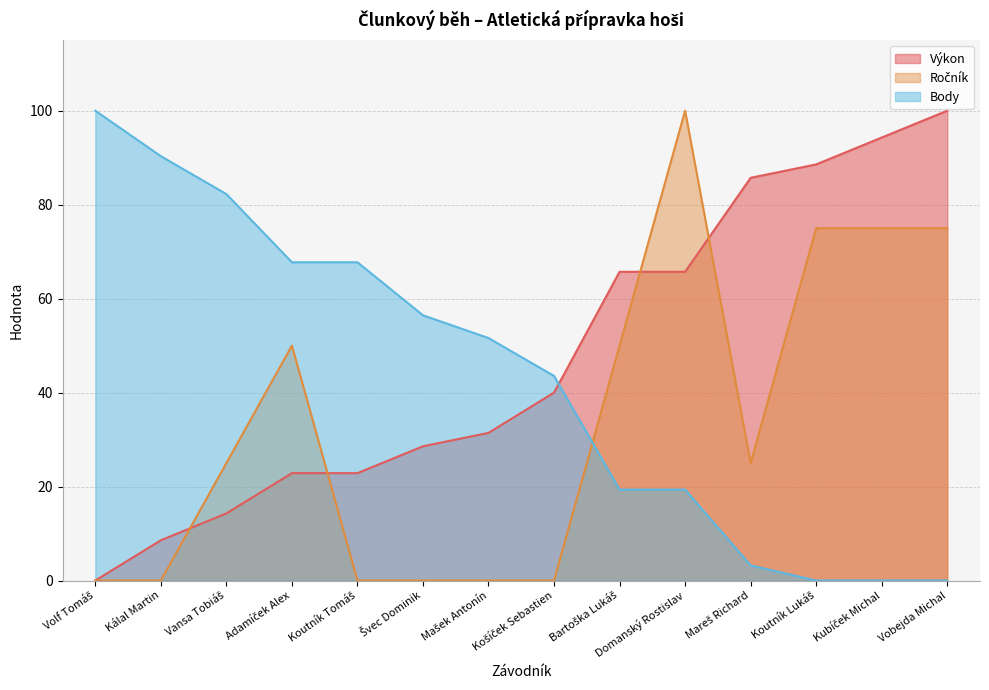

Where does the Výkon series first go above 39?

Košíček Sebastien